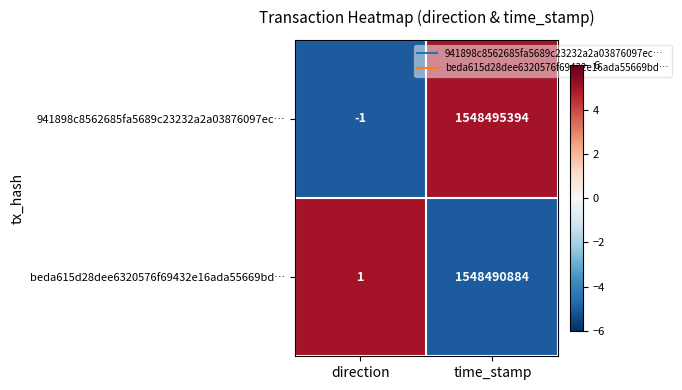

The value of 941898c8562685fa5689c23232a2a03876097ec… at time_stamp is 2206283804. True or false?

False